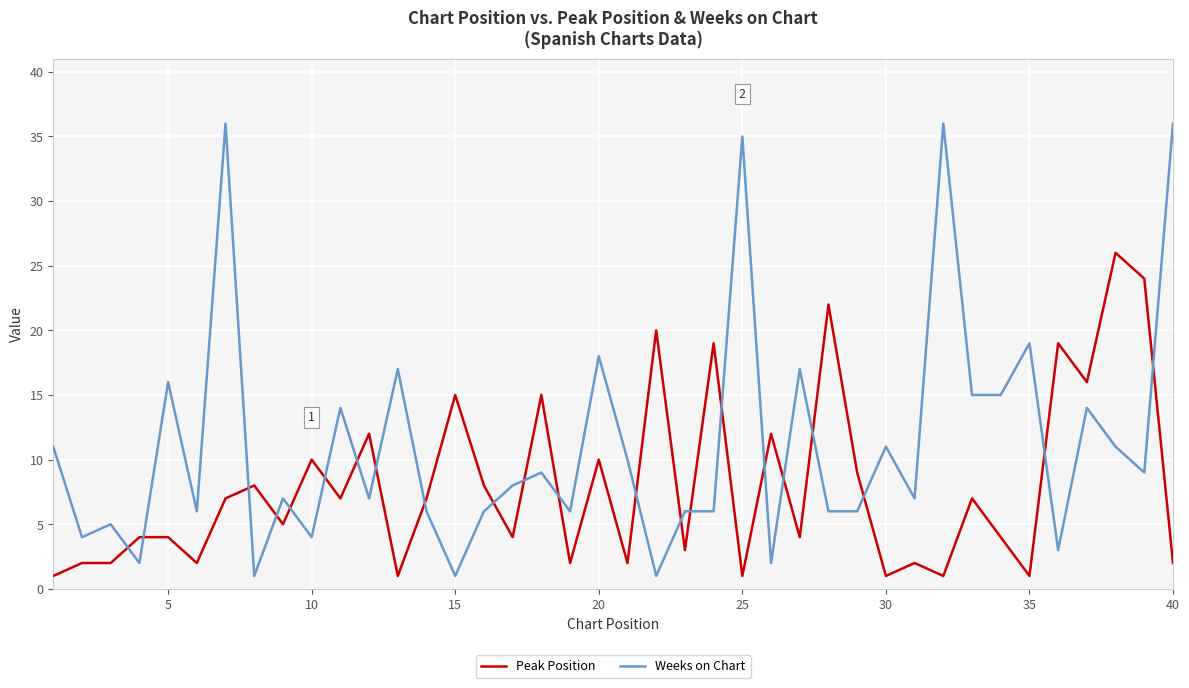

Count the number of categories in the chart.

40